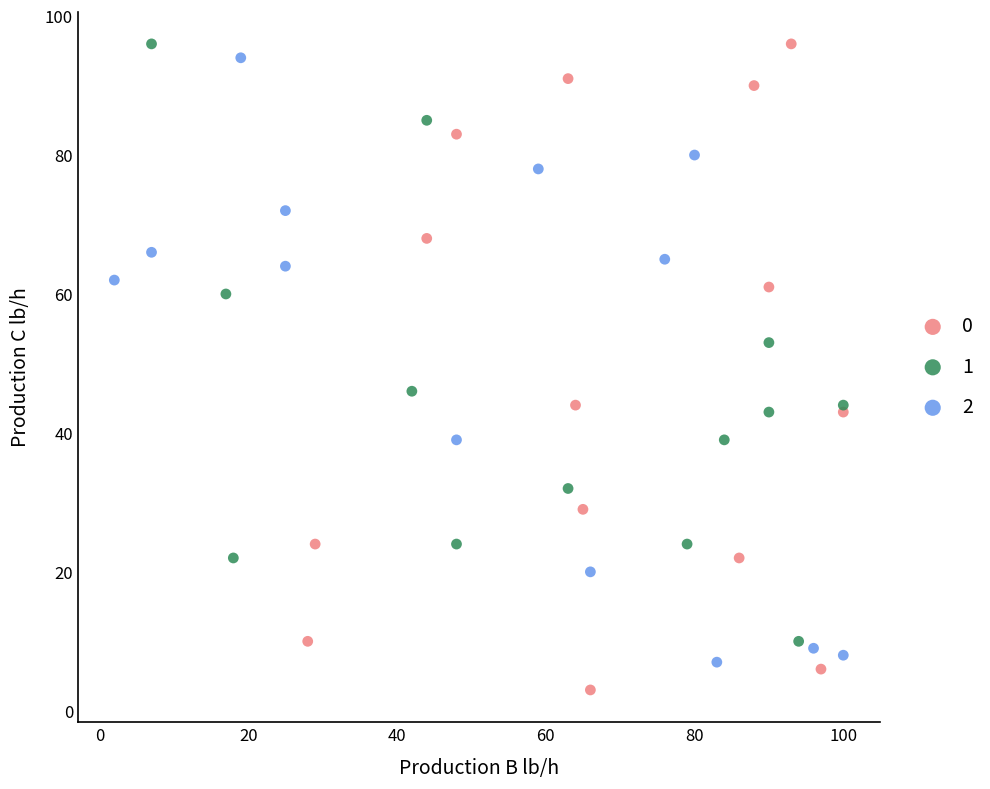

What are all the series names shown in the legend?

0, 1, 2